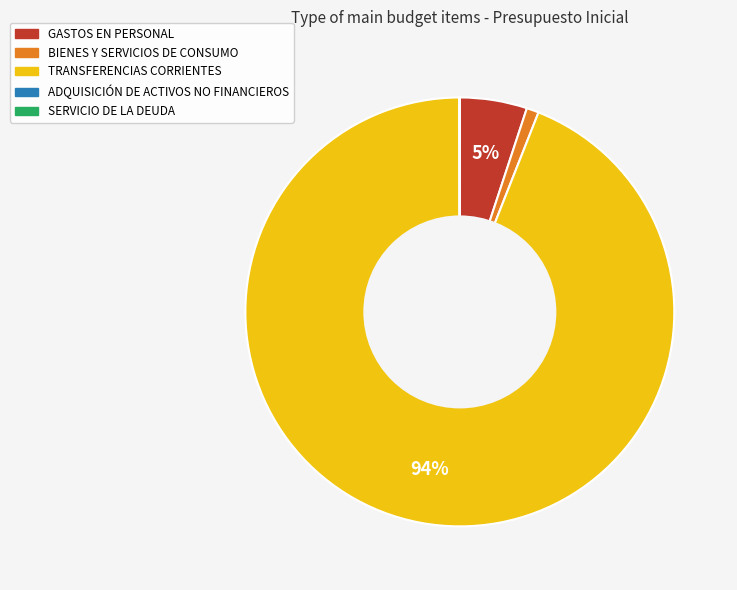

To the nearest percent, what is the difference between the largest and smallest slice percentages?

94%